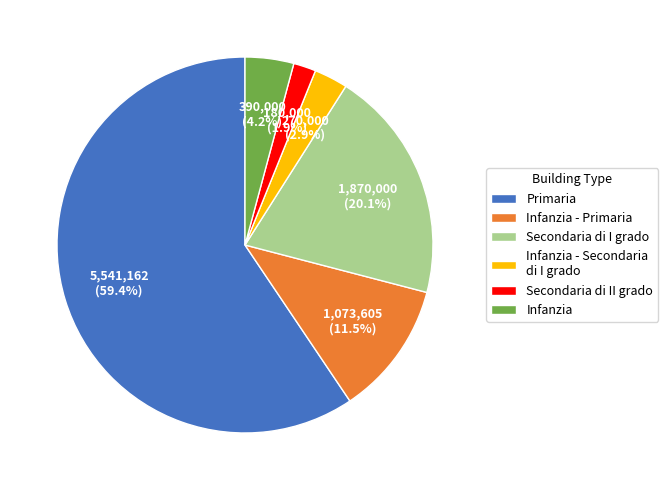

Is there a majority slice in this chart?

Yes